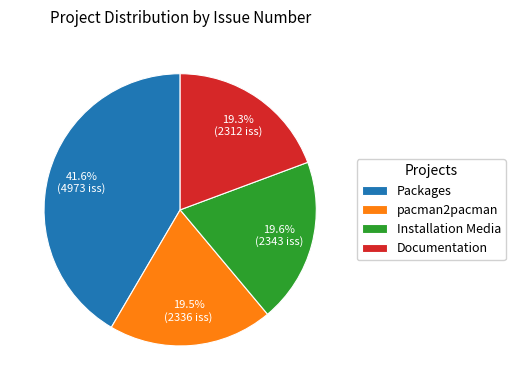

What is the ratio of the value at Installation Media to the value at pacman2pacman?

1.0